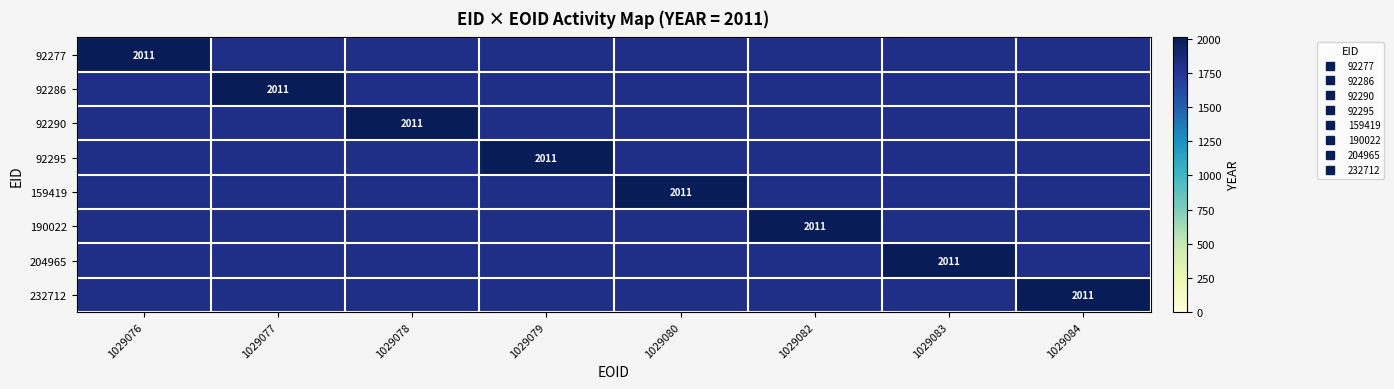

At which label is 92286 closest to 1905?

1029076